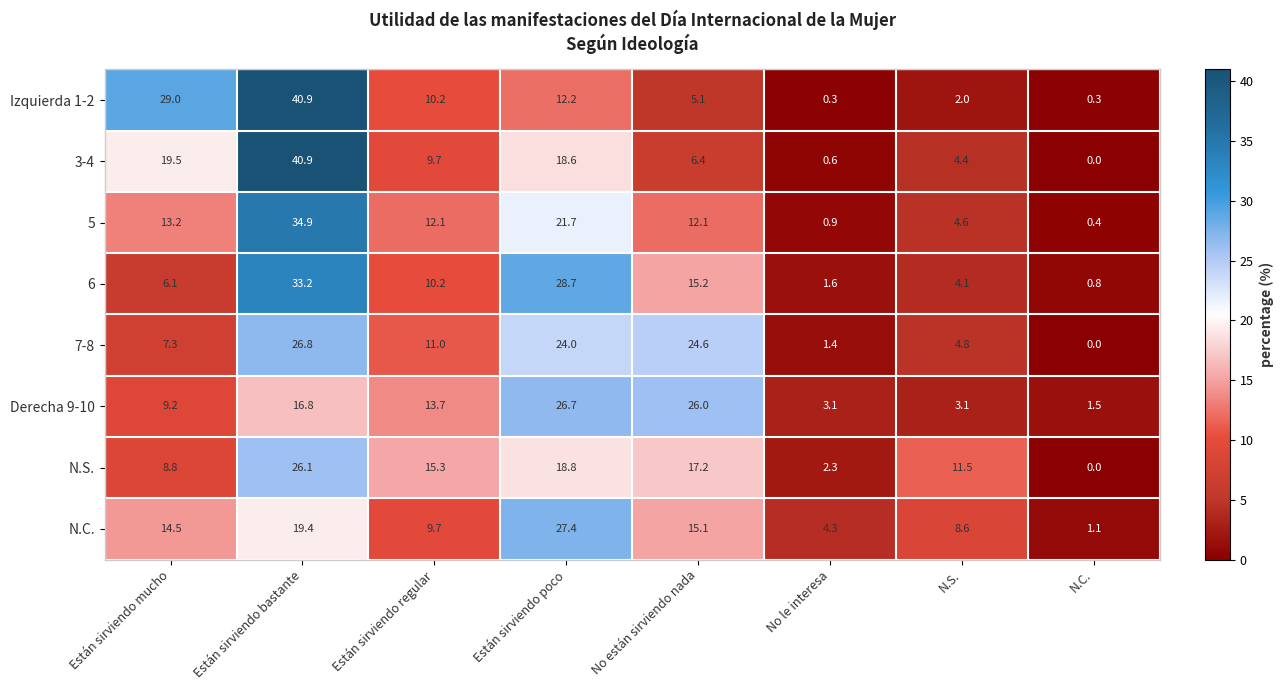

Rank the series at No le interesa from lowest to highest value.

Izquierda 1-2, 3-4, 5, 7-8, 6, N.S., Derecha 9-10, N.C.